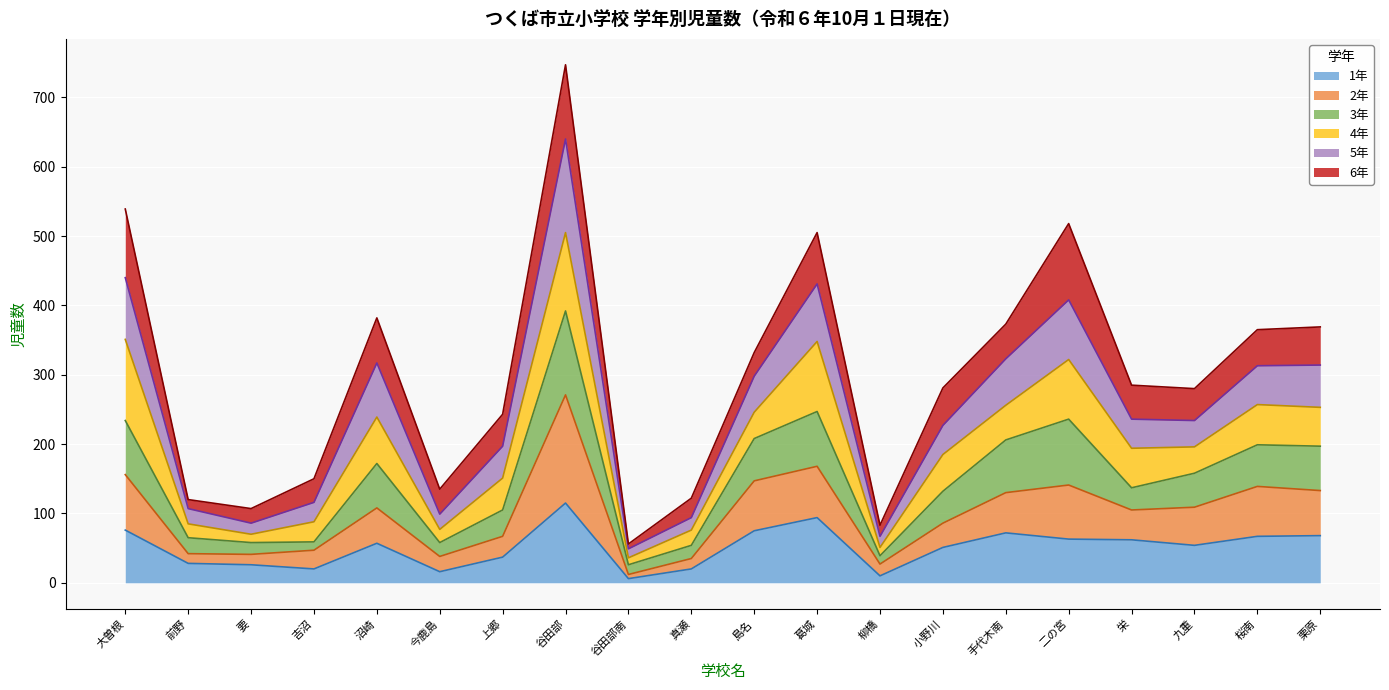

What position from the right is 今鹿島?

15